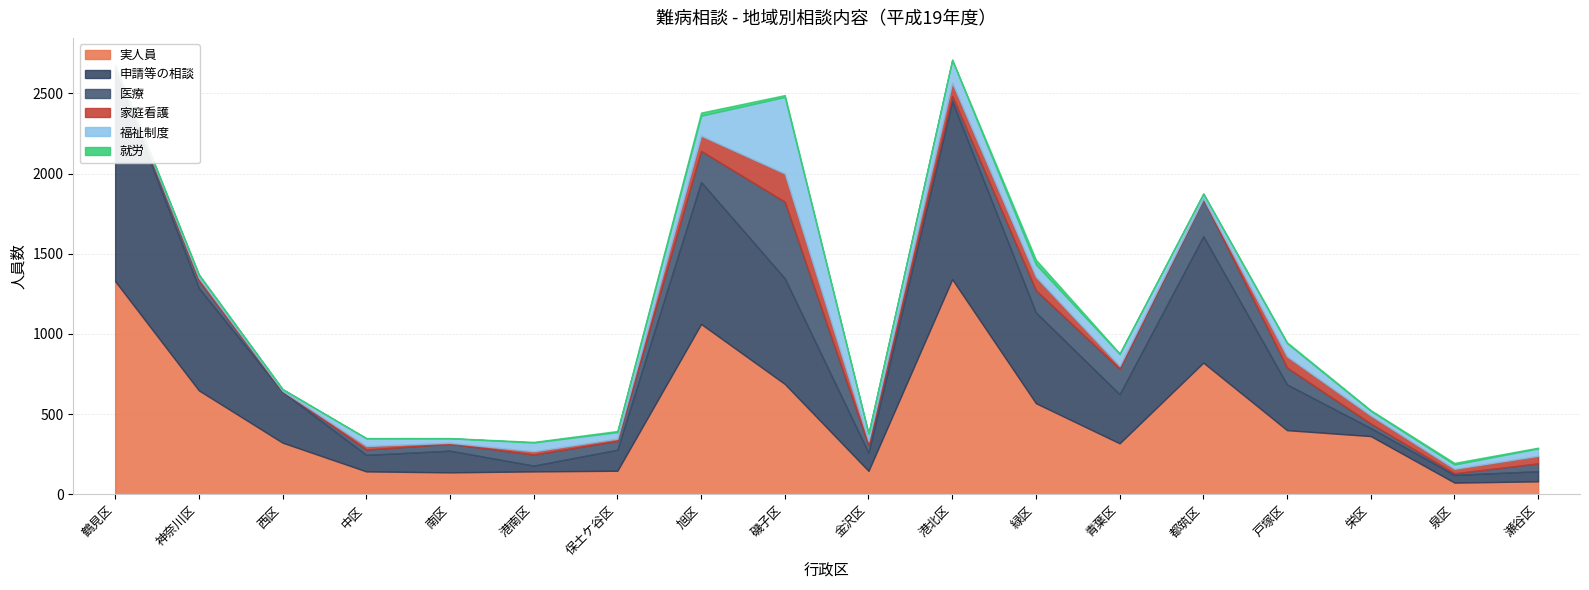

At how many categories does at least one series exceed 949?

3